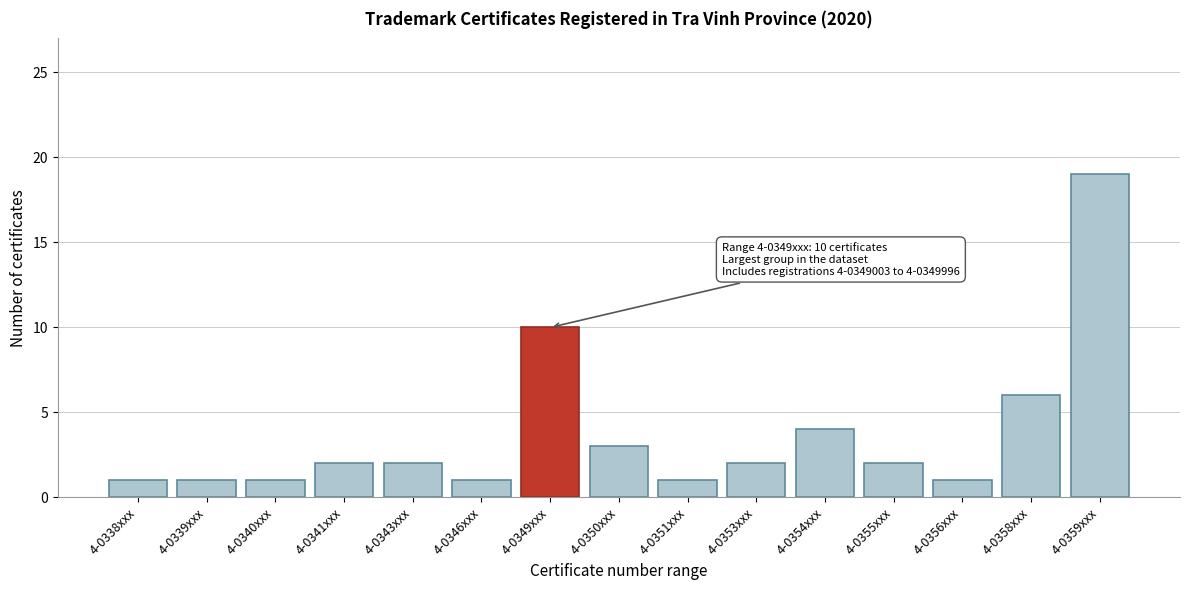

Reading left to right, what are all the values shown in this chart?

4-0338xxx=1	4-0339xxx=1	4-0340xxx=1	4-0341xxx=2	4-0343xxx=2	4-0346xxx=1	4-0349xxx=10	4-0350xxx=3	4-0351xxx=1	4-0353xxx=2	4-0354xxx=4	4-0355xxx=2	4-0356xxx=1	4-0358xxx=6	4-0359xxx=19